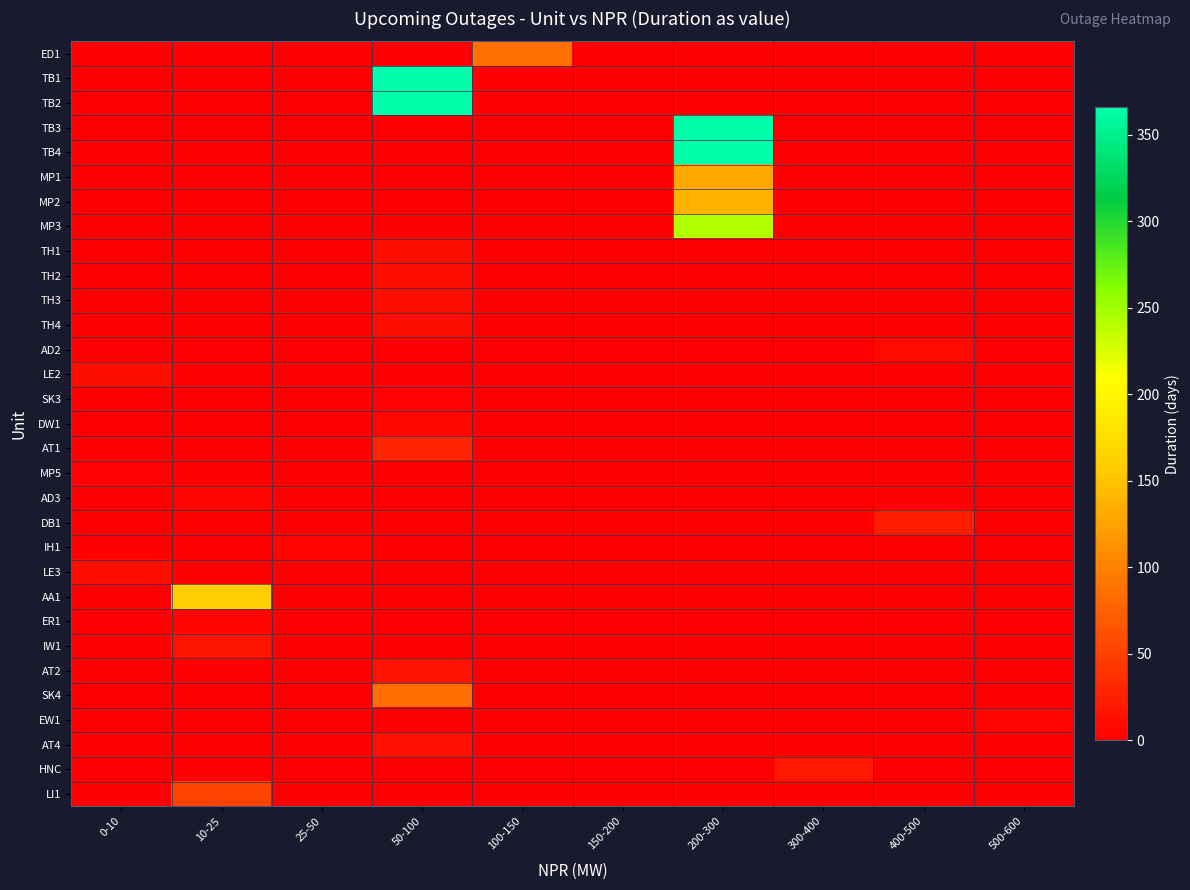

Reading left to right, extract all data points from this chart.

ED1: 0-10=0.0	10-25=0.0	25-50=0.0	50-100=0.0	100-150=86.3	150-200=0.0	200-300=0.0	300-400=0.0	400-500=0.0	500-600=0.0
TB1: 0-10=0.0	10-25=0.0	25-50=0.0	50-100=366.0	100-150=0.0	150-200=0.0	200-300=0.0	300-400=0.0	400-500=0.0	500-600=0.0
TB2: 0-10=0.0	10-25=0.0	25-50=0.0	50-100=366.0	100-150=0.0	150-200=0.0	200-300=0.0	300-400=0.0	400-500=0.0	500-600=0.0
TB3: 0-10=0.0	10-25=0.0	25-50=0.0	50-100=0.0	100-150=0.0	150-200=0.0	200-300=366.0	300-400=0.0	400-500=0.0	500-600=0.0
TB4: 0-10=0.0	10-25=0.0	25-50=0.0	50-100=0.0	100-150=0.0	150-200=0.0	200-300=366.0	300-400=0.0	400-500=0.0	500-600=0.0
MP1: 0-10=0.0	10-25=0.0	25-50=0.0	50-100=0.0	100-150=0.0	150-200=0.0	200-300=130.9	300-400=0.0	400-500=0.0	500-600=0.0
MP2: 0-10=0.0	10-25=0.0	25-50=0.0	50-100=0.0	100-150=0.0	150-200=0.0	200-300=137.9	300-400=0.0	400-500=0.0	500-600=0.0
MP3: 0-10=0.0	10-25=0.0	25-50=0.0	50-100=0.0	100-150=0.0	150-200=0.0	200-300=242.9	300-400=0.0	400-500=0.0	500-600=0.0
TH1: 0-10=0.0	10-25=0.0	25-50=0.0	50-100=12.5	100-150=0.0	150-200=0.0	200-300=0.0	300-400=0.0	400-500=0.0	500-600=0.0
TH2: 0-10=0.0	10-25=0.0	25-50=0.0	50-100=12.5	100-150=0.0	150-200=0.0	200-300=0.0	300-400=0.0	400-500=0.0	500-600=0.0
TH3: 0-10=0.0	10-25=0.0	25-50=0.0	50-100=12.5	100-150=0.0	150-200=0.0	200-300=0.0	300-400=0.0	400-500=0.0	500-600=0.0
TH4: 0-10=0.0	10-25=0.0	25-50=0.0	50-100=12.5	100-150=0.0	150-200=0.0	200-300=0.0	300-400=0.0	400-500=0.0	500-600=0.0
AD2: 0-10=0.0	10-25=0.0	25-50=0.0	50-100=0.0	100-150=0.0	150-200=0.0	200-300=0.0	300-400=0.0	400-500=7.9	500-600=0.0
LE2: 0-10=10.5	10-25=0.0	25-50=0.0	50-100=0.0	100-150=0.0	150-200=0.0	200-300=0.0	300-400=0.0	400-500=0.0	500-600=0.0
SK3: 0-10=0.0	10-25=0.0	25-50=0.0	50-100=2.5	100-150=0.0	150-200=0.0	200-300=0.0	300-400=0.0	400-500=0.0	500-600=0.0
DW1: 0-10=0.0	10-25=0.0	25-50=0.0	50-100=6.0	100-150=0.0	150-200=0.0	200-300=0.0	300-400=0.0	400-500=0.0	500-600=0.0
AT1: 0-10=0.0	10-25=0.0	25-50=0.0	50-100=29.0	100-150=0.0	150-200=0.0	200-300=0.0	300-400=0.0	400-500=0.0	500-600=0.0
MP5: 0-10=2.5	10-25=0.0	25-50=0.0	50-100=0.0	100-150=0.0	150-200=0.0	200-300=0.0	300-400=0.0	400-500=0.0	500-600=0.0
AD3: 0-10=0.0	10-25=5.5	25-50=0.0	50-100=0.0	100-150=0.0	150-200=0.0	200-300=0.0	300-400=0.0	400-500=0.0	500-600=0.0
DB1: 0-10=0.0	10-25=0.0	25-50=0.0	50-100=0.0	100-150=0.0	150-200=0.0	200-300=0.0	300-400=0.0	400-500=24.2	500-600=0.0
IH1: 0-10=0.0	10-25=0.0	25-50=5.5	50-100=0.0	100-150=0.0	150-200=0.0	200-300=0.0	300-400=0.0	400-500=0.0	500-600=0.0
LE3: 0-10=11.5	10-25=0.0	25-50=0.0	50-100=0.0	100-150=0.0	150-200=0.0	200-300=0.0	300-400=0.0	400-500=0.0	500-600=0.0
AA1: 0-10=0.0	10-25=158.4	25-50=0.0	50-100=0.0	100-150=0.0	150-200=0.0	200-300=0.0	300-400=0.0	400-500=0.0	500-600=0.0
ER1: 0-10=0.0	10-25=4.5	25-50=0.0	50-100=0.0	100-150=0.0	150-200=0.0	200-300=0.0	300-400=0.0	400-500=0.0	500-600=0.0
IW1: 0-10=0.0	10-25=17.0	25-50=0.0	50-100=0.0	100-150=0.0	150-200=0.0	200-300=0.0	300-400=0.0	400-500=0.0	500-600=0.0
AT2: 0-10=0.0	10-25=0.0	25-50=0.0	50-100=15.0	100-150=0.0	150-200=0.0	200-300=0.0	300-400=0.0	400-500=0.0	500-600=0.0
SK4: 0-10=0.0	10-25=0.0	25-50=0.0	50-100=85.5	100-150=0.0	150-200=0.0	200-300=0.0	300-400=0.0	400-500=0.0	500-600=0.0
EW1: 0-10=0.0	10-25=0.0	25-50=0.0	50-100=0.0	100-150=0.0	150-200=0.0	200-300=0.0	300-400=0.0	400-500=0.0	500-600=4.1
AT4: 0-10=0.0	10-25=0.0	25-50=0.0	50-100=14.0	100-150=0.0	150-200=0.0	200-300=0.0	300-400=0.0	400-500=0.0	500-600=0.0
HNC: 0-10=0.0	10-25=0.0	25-50=0.0	50-100=0.0	100-150=0.0	150-200=0.0	200-300=0.0	300-400=20.0	400-500=0.0	500-600=0.0
LI1: 0-10=0.0	10-25=52.5	25-50=0.0	50-100=0.0	100-150=0.0	150-200=0.0	200-300=0.0	300-400=0.0	400-500=0.0	500-600=0.0